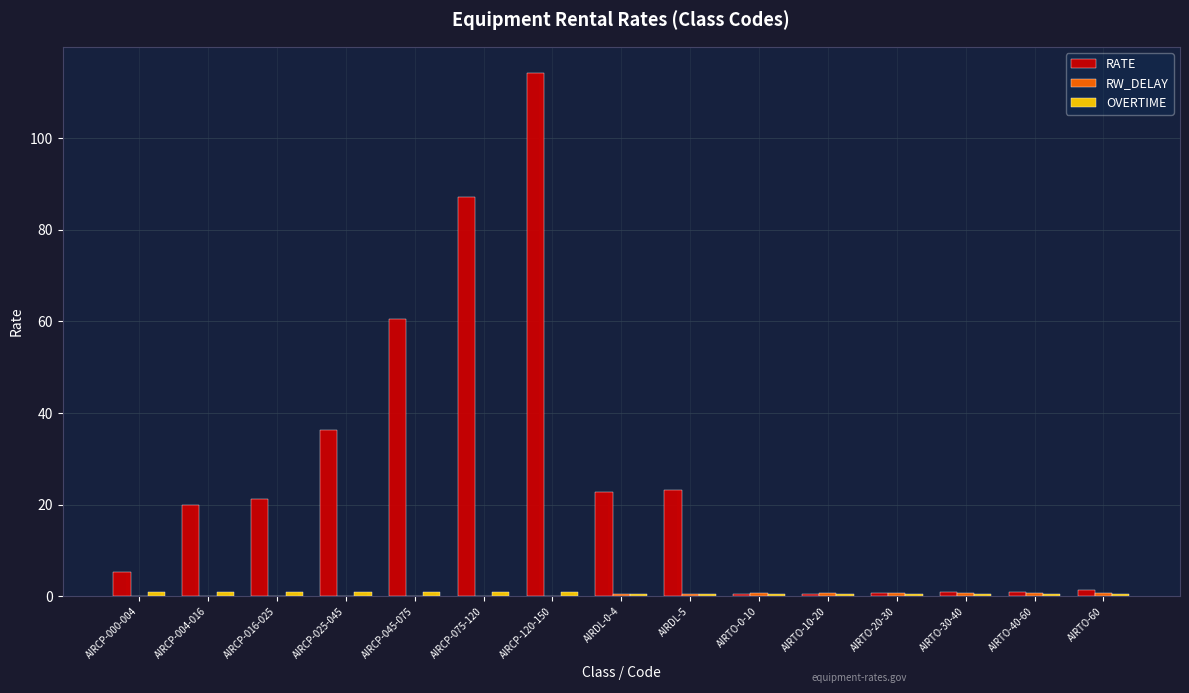

Which series has the largest range (max minus min)?

RATE